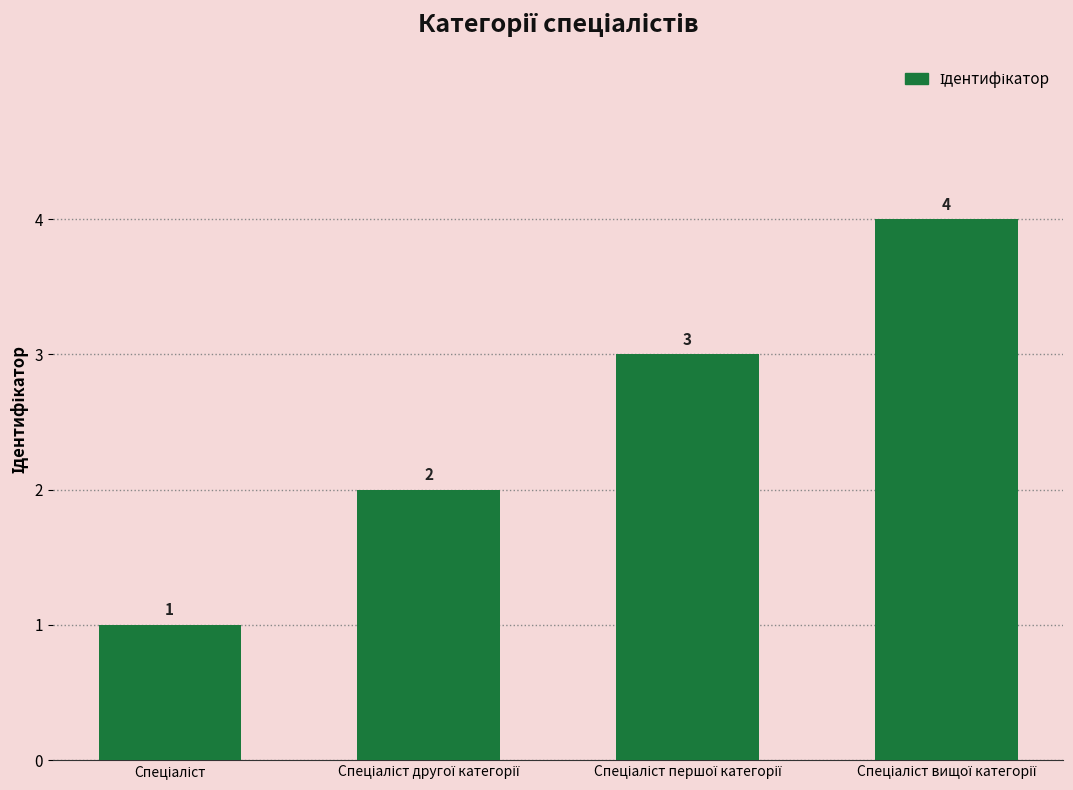

What is the difference between the maximum and minimum values?

3